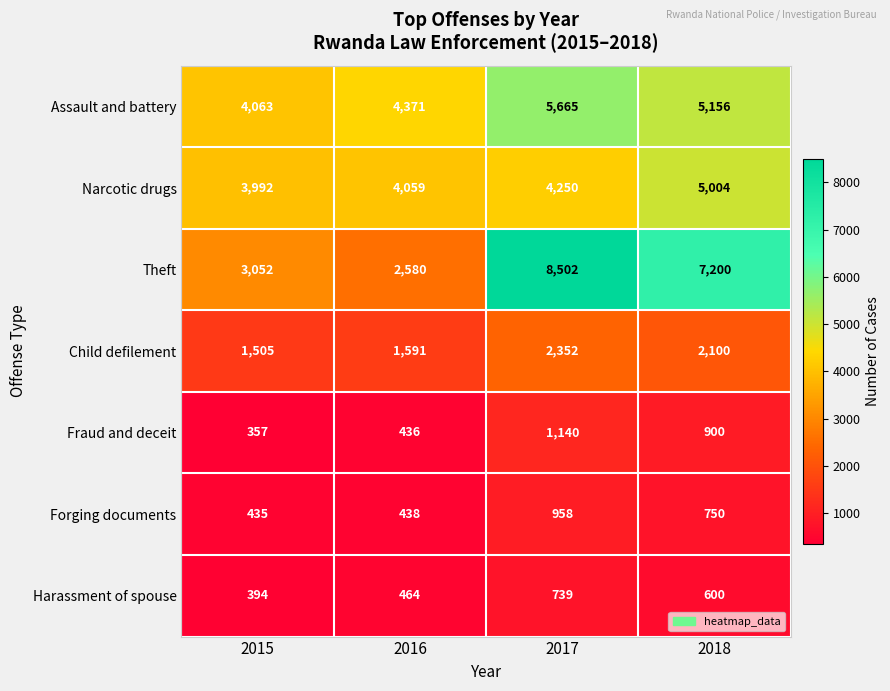

Which series has the largest total across all categories?

Theft